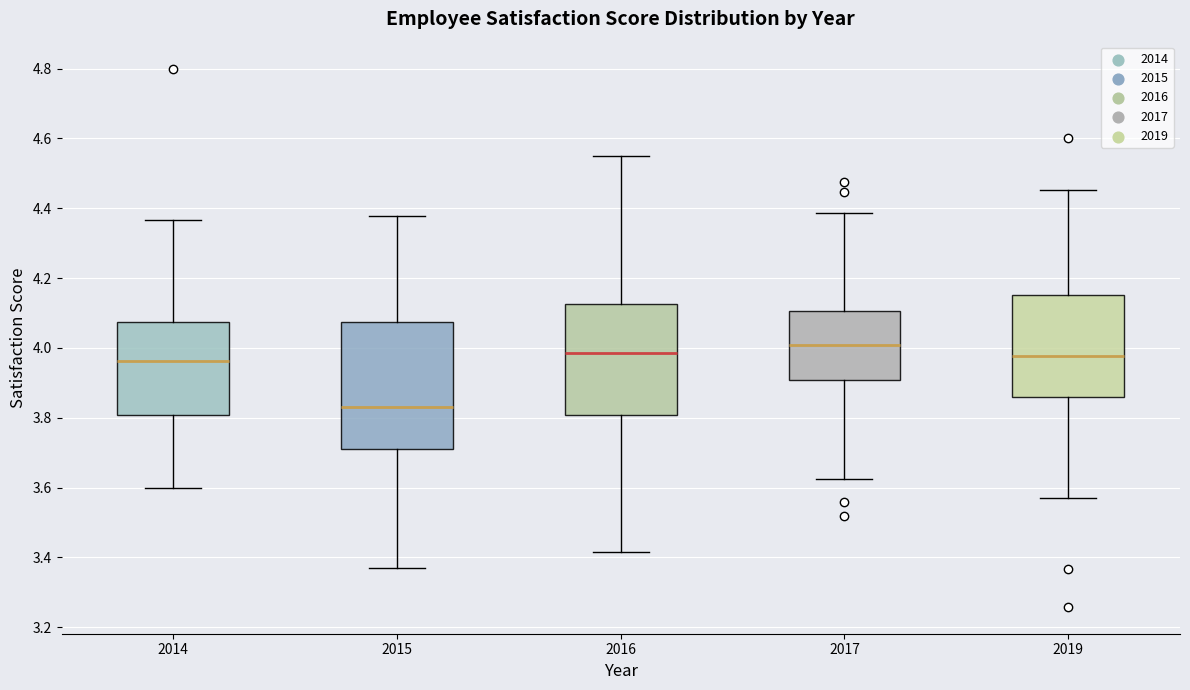

Which box is the tallest, from its lower edge to its upper edge?

2015